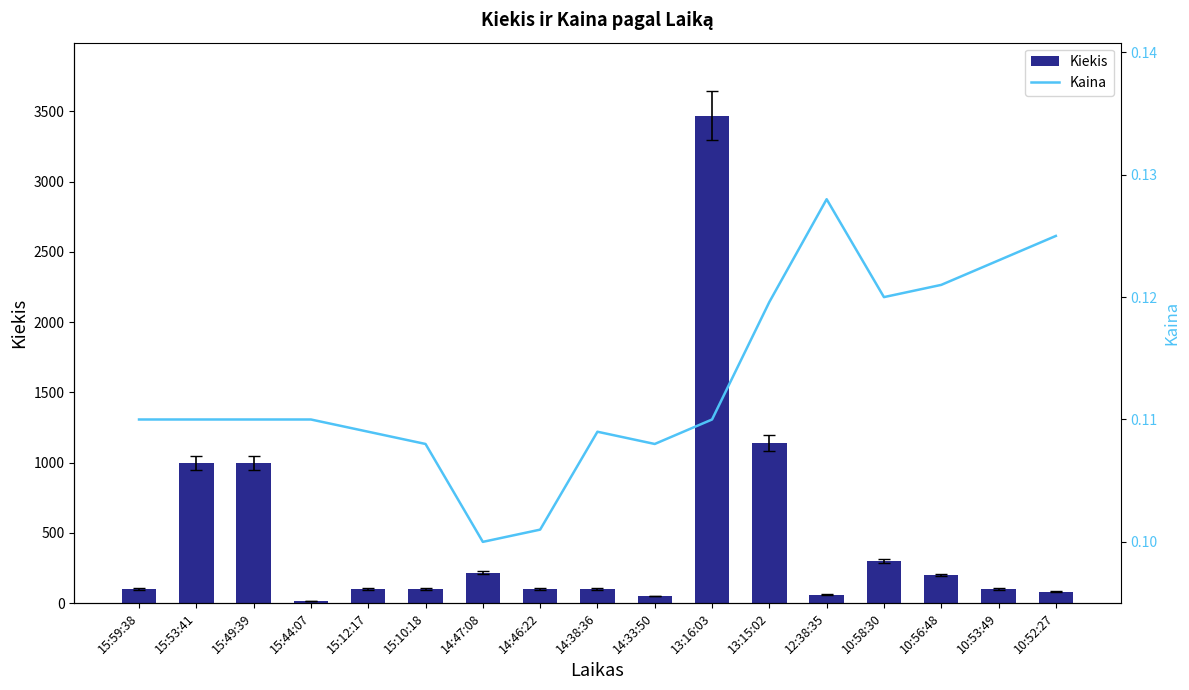

What is the total value across all series at 10:52:27?

80.1